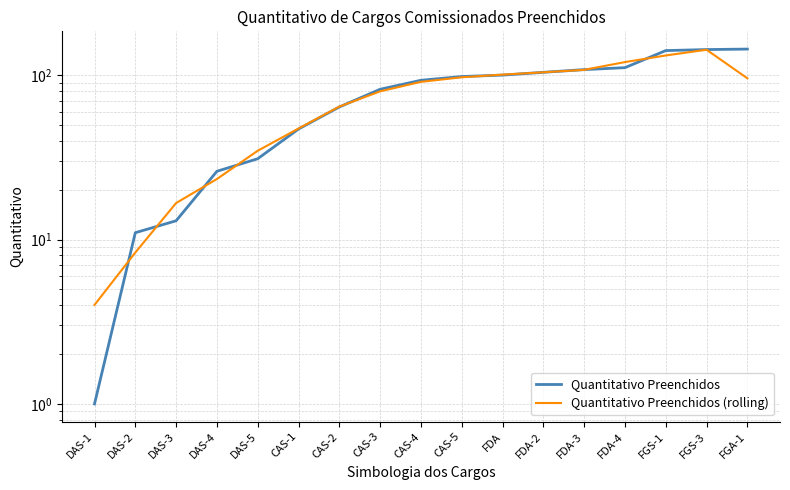

List the series in order of their peak value, lowest first.

Quantitativo Preenchidos (rolling), Quantitativo Preenchidos